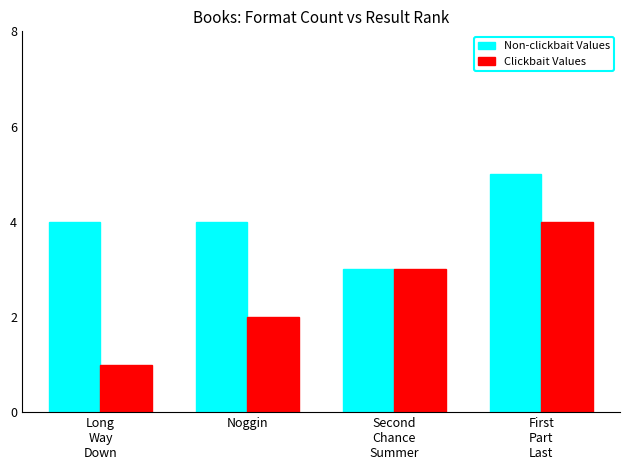

Rank the series by their average value, from lowest to highest.

Clickbait Values, Non-clickbait Values